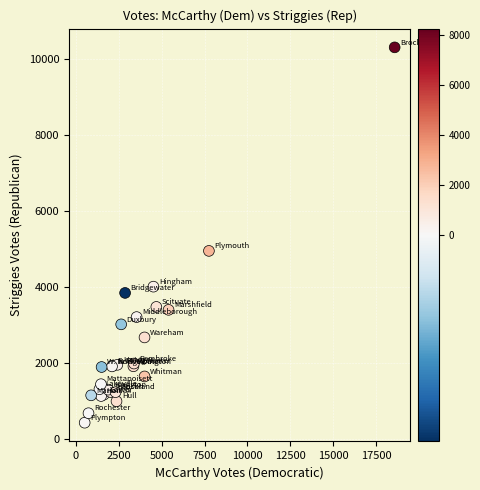

What Y value in the scatter plot is closest to 5378?

4961